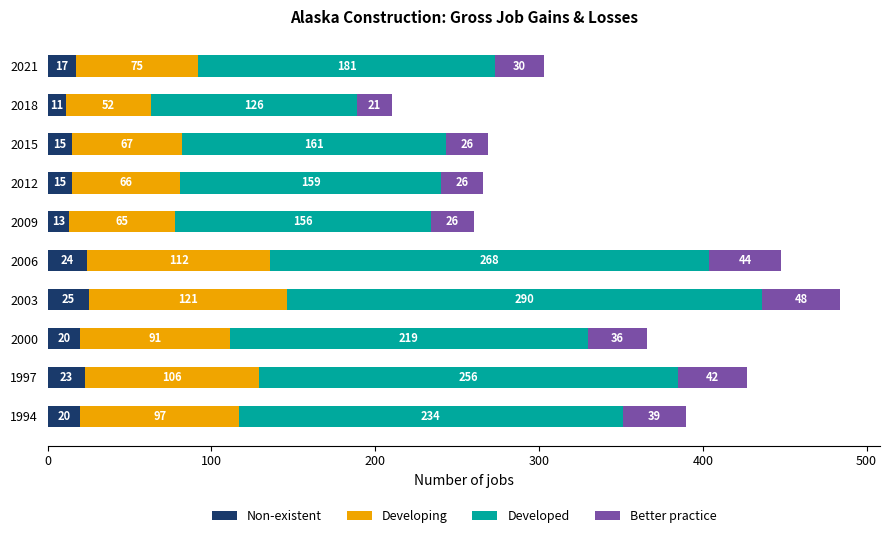

What is the lowest value of the Non-existent series?

11